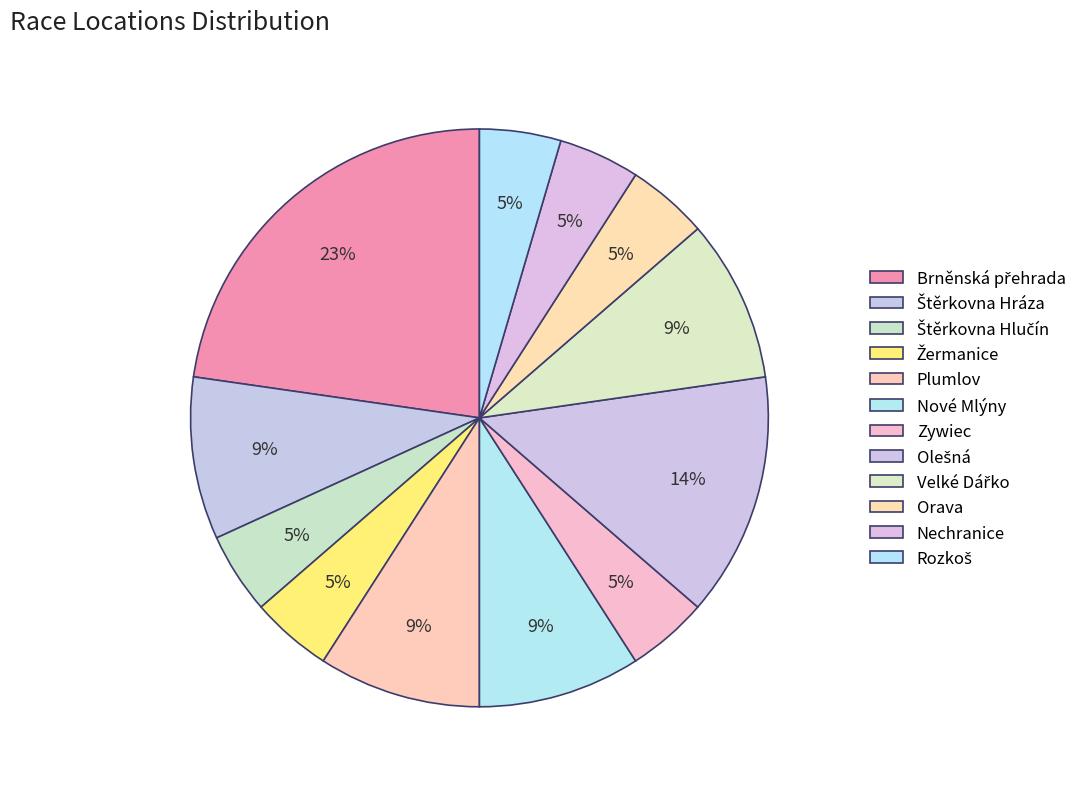

True or false: Štěrkovna Hráza accounts for 24% of the total.

False